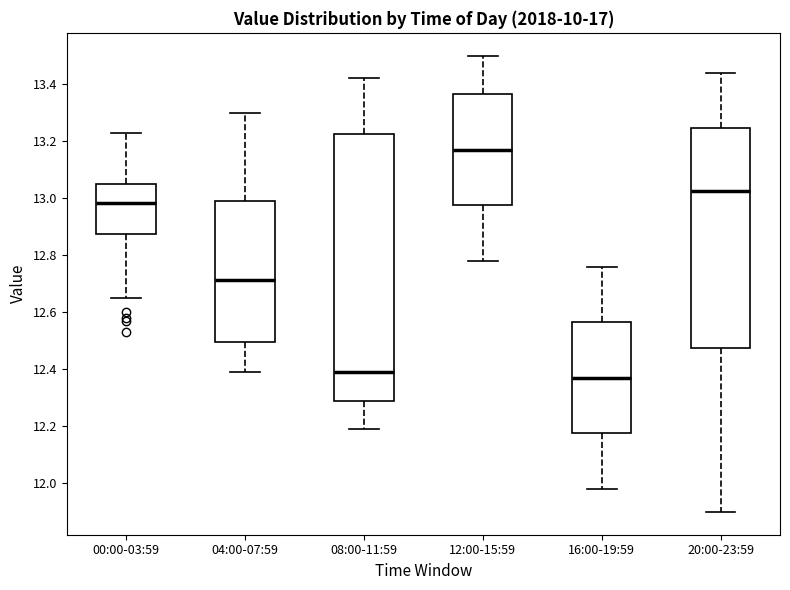

Comparing the boxes themselves (not the whiskers), which one is the tallest?

08:00-11:59